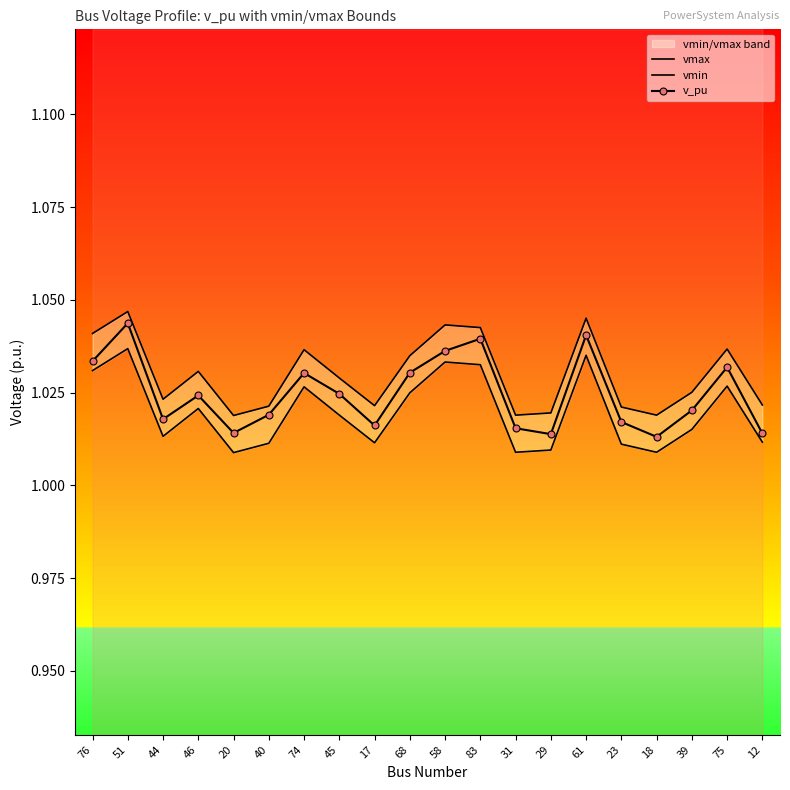

What is the sum of all vmin values?

20.4